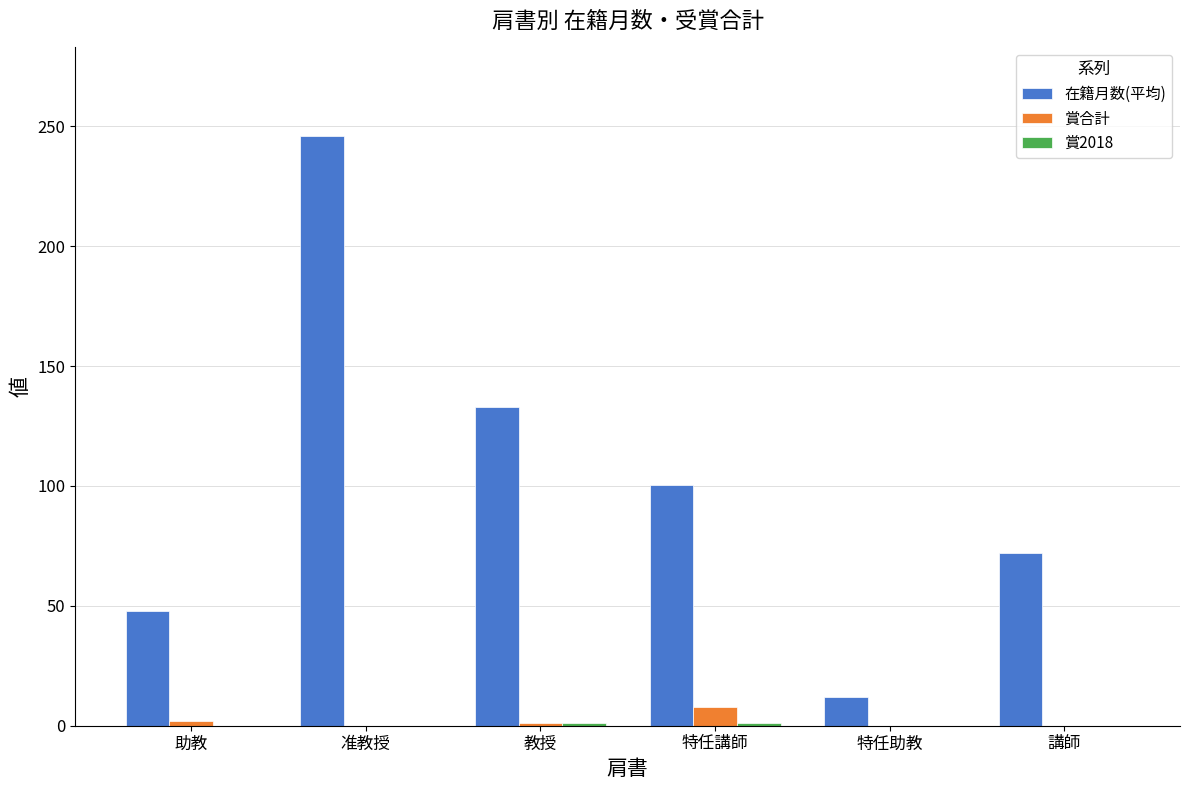

What is the sum of all 在籍月数(平均) values?

611.3